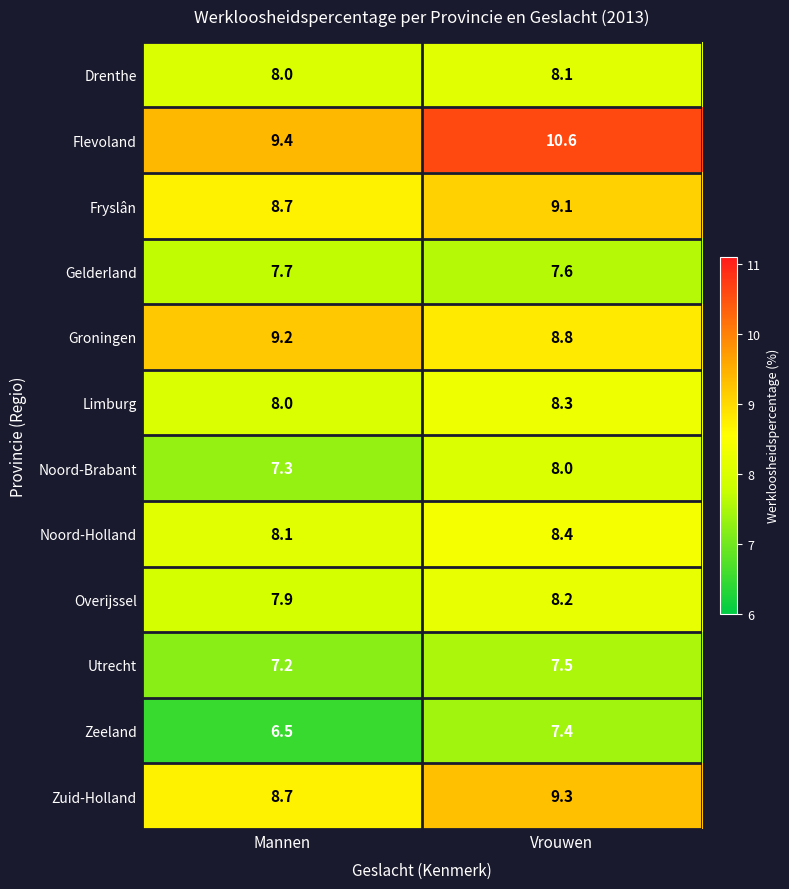

What is the highest value of the Overijssel series?

8.2